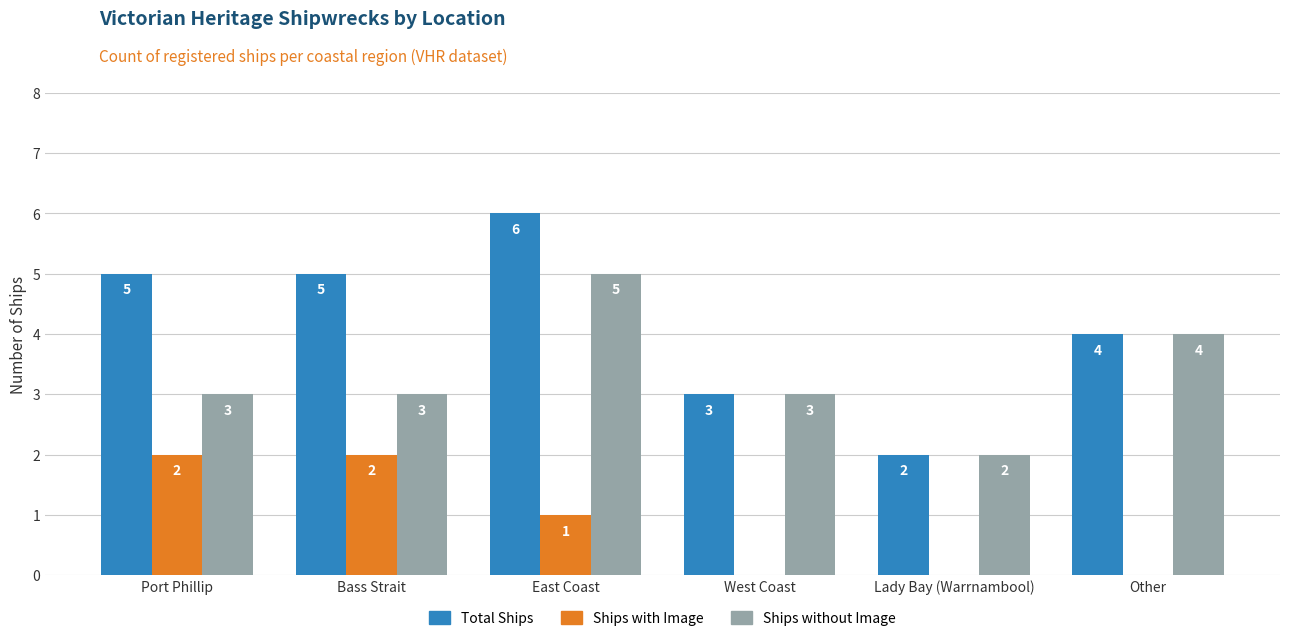

Where is Ships with Image nearest to the value 1?

East Coast